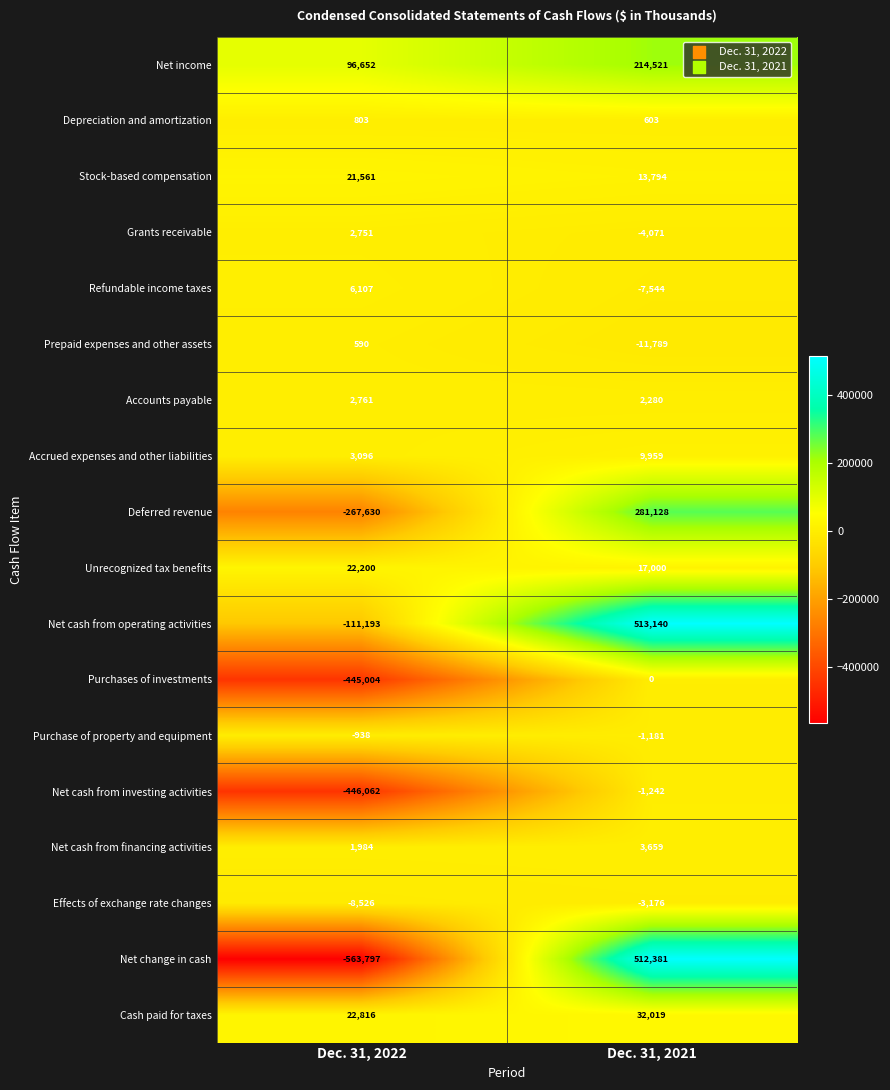

At Dec. 31, 2022, list the series in order from largest to smallest.

Net income, Cash paid for taxes, Unrecognized tax benefits, Stock-based compensation, Refundable income taxes, Accrued expenses and other liabilities, Accounts payable, Grants receivable, Net cash from financing activities, Depreciation and amortization, Prepaid expenses and other assets, Purchase of property and equipment, Effects of exchange rate changes, Net cash from operating activities, Deferred revenue, Purchases of investments, Net cash from investing activities, Net change in cash